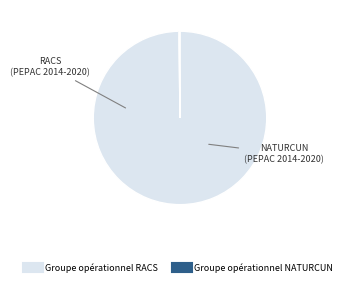

What is the largest slice in the pie chart?

Groupe opérationnel RACS